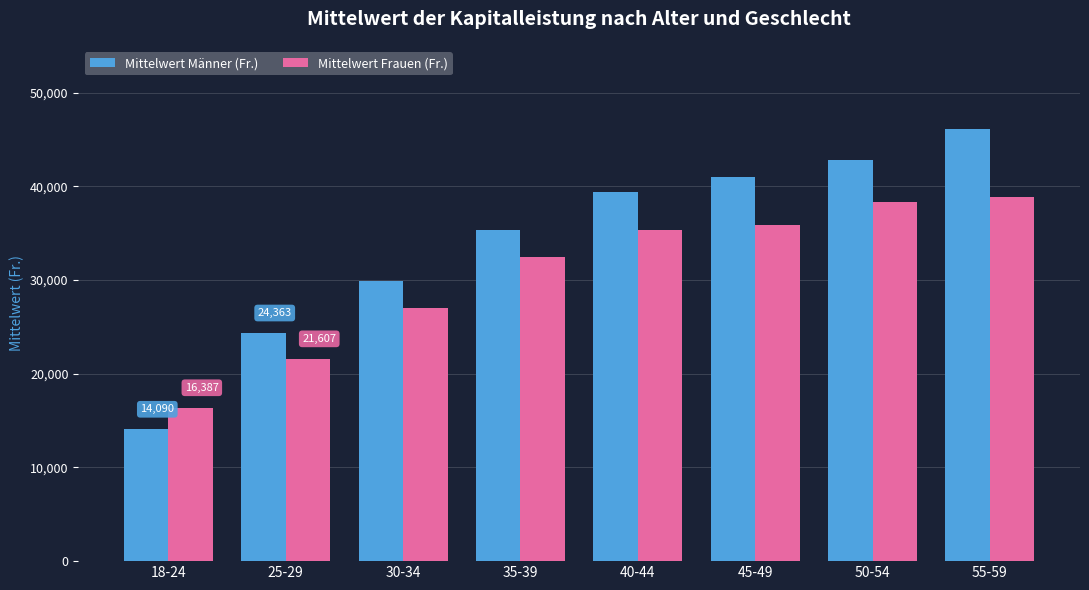

What position from the left is 50-54?

7